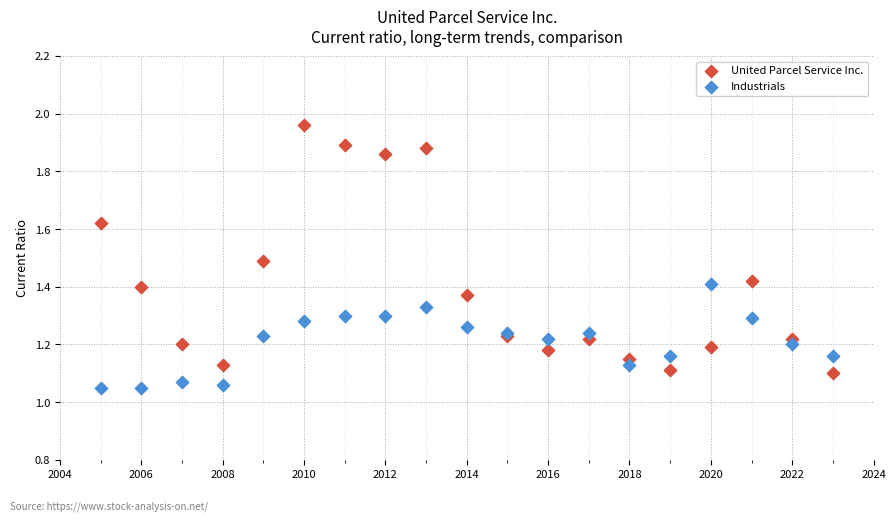

Which series has the widest spread of Y values?

United Parcel Service Inc.